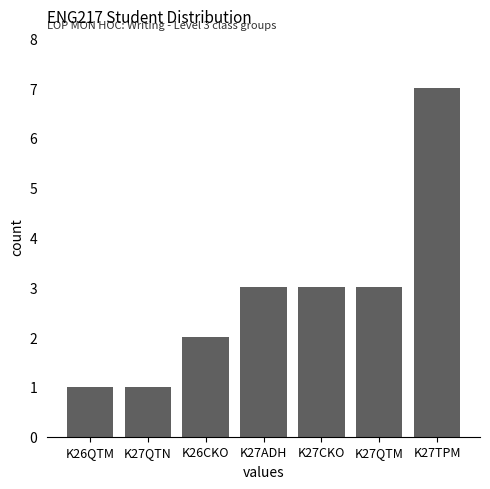

What is the label of the 3rd bar from the right?

K27CKO